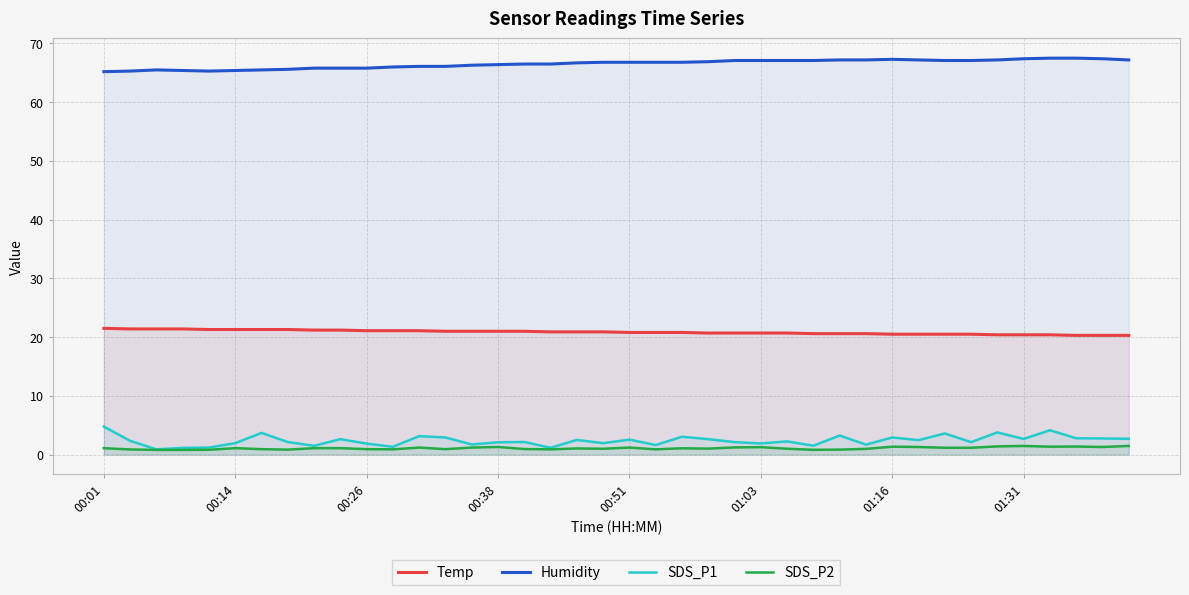

True or false: Humidity and SDS_P1 cross at least once.

False